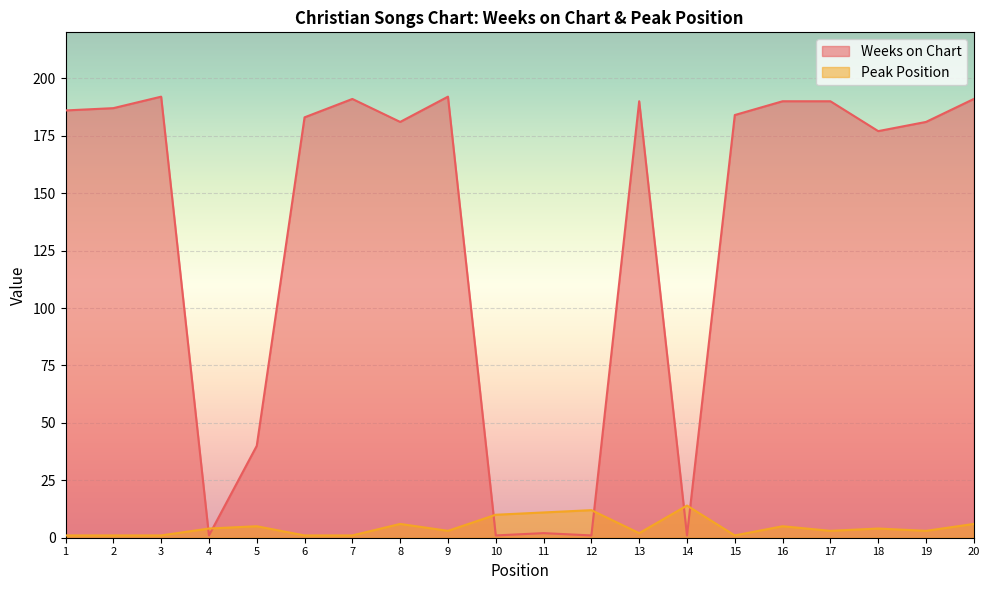

In Peak Position, how many points are lower than both neighbors (excluding endpoints)?

5